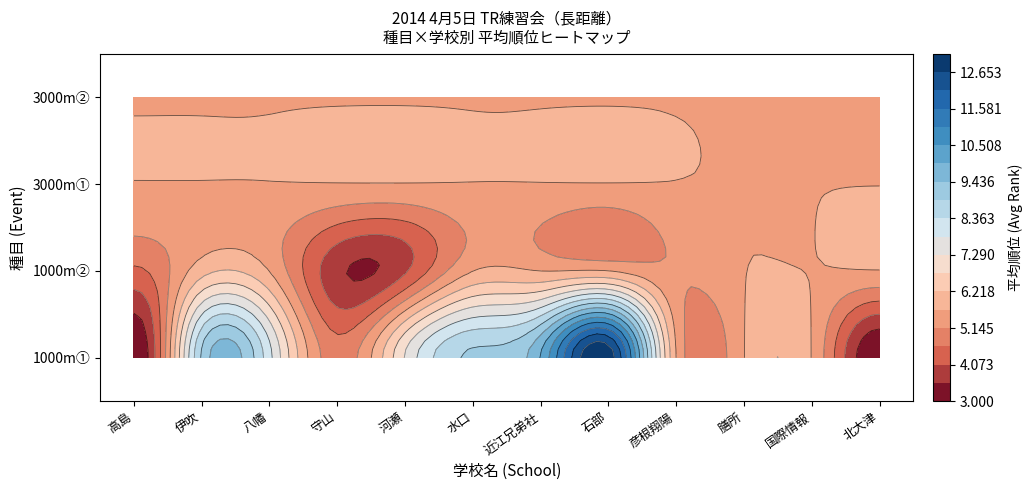

At which category is the sum across all series the highest?

石部